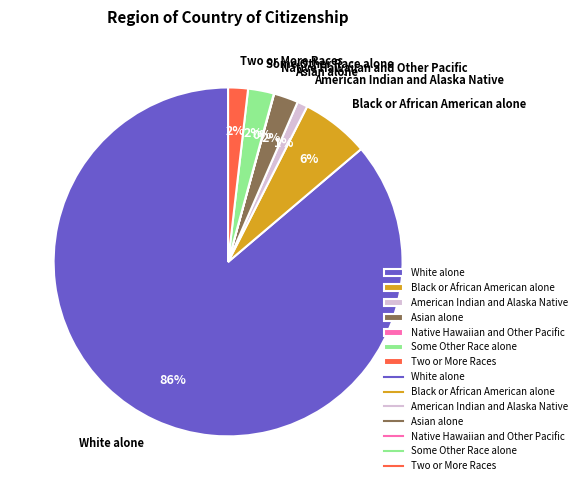

Which category accounts for the majority?

White alone